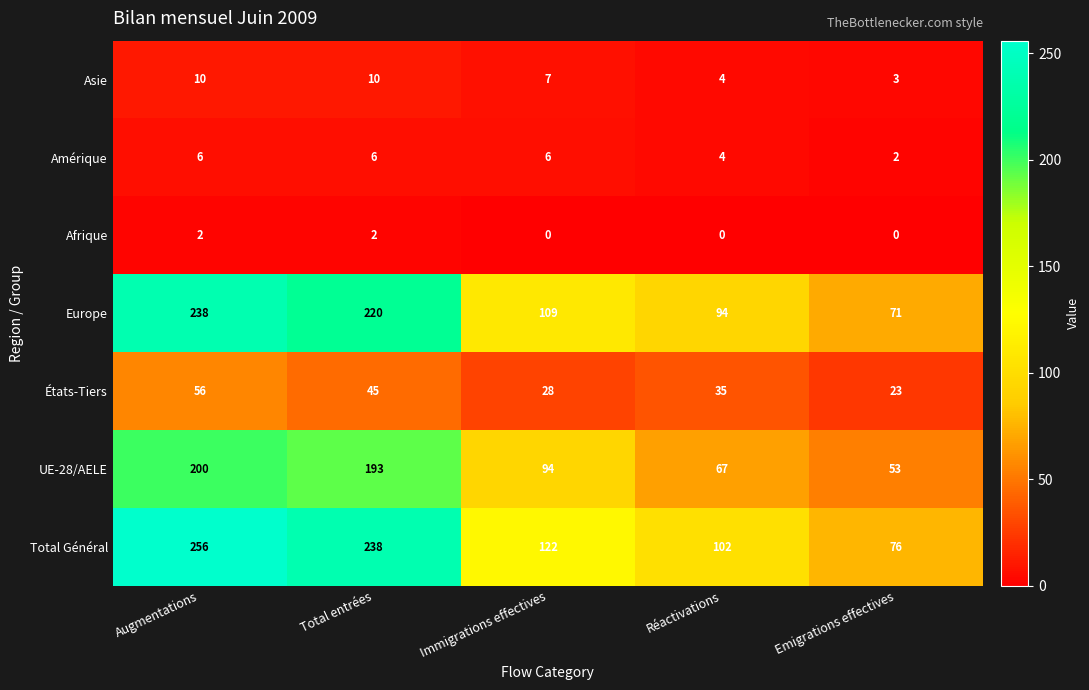

How many Amérique values are between 4 and 6?

4